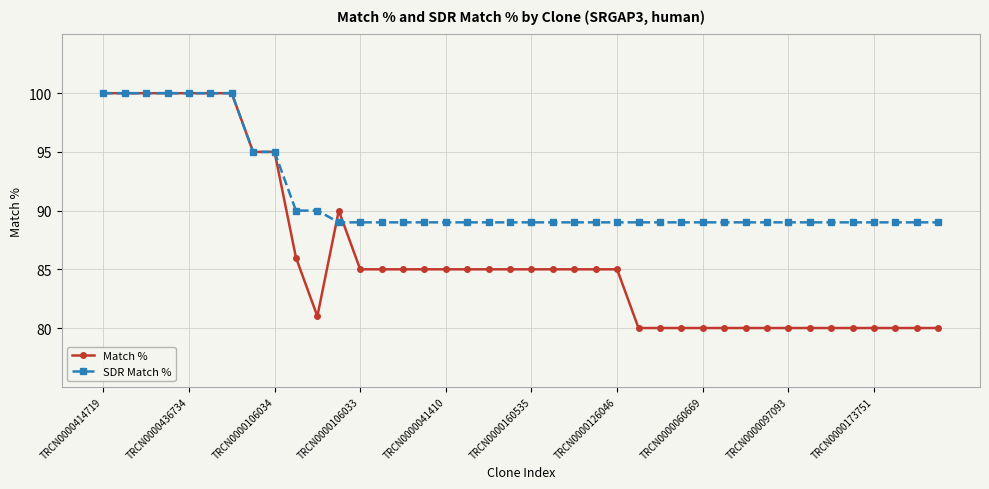

What is the value of the SDR Match % point at the 24th from the left?

89